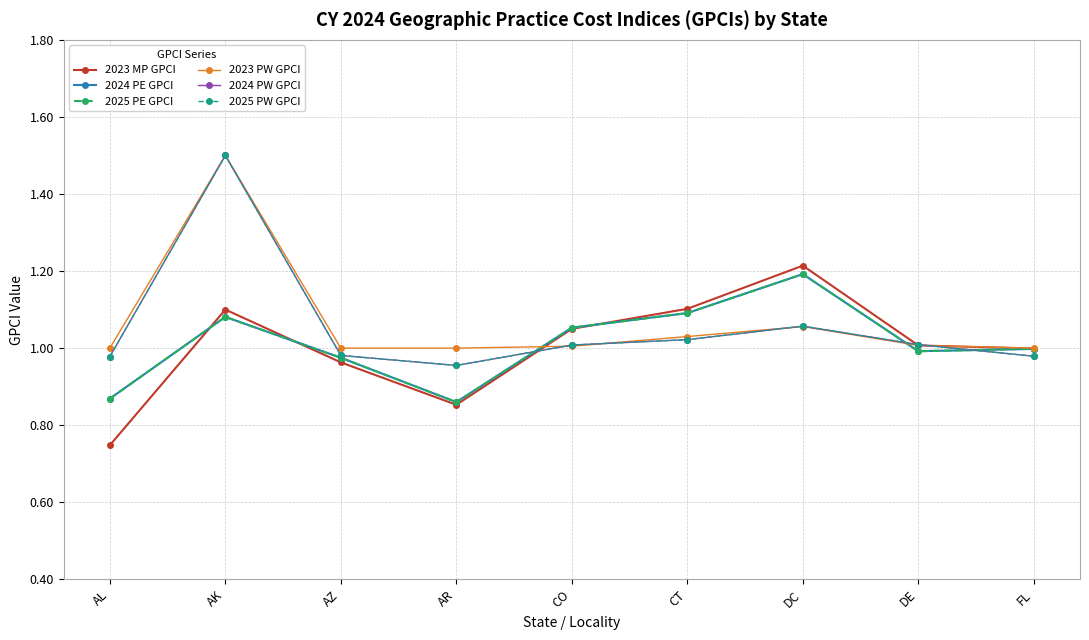

At which category does 2023 MP GPCI reach its first local peak?

AK